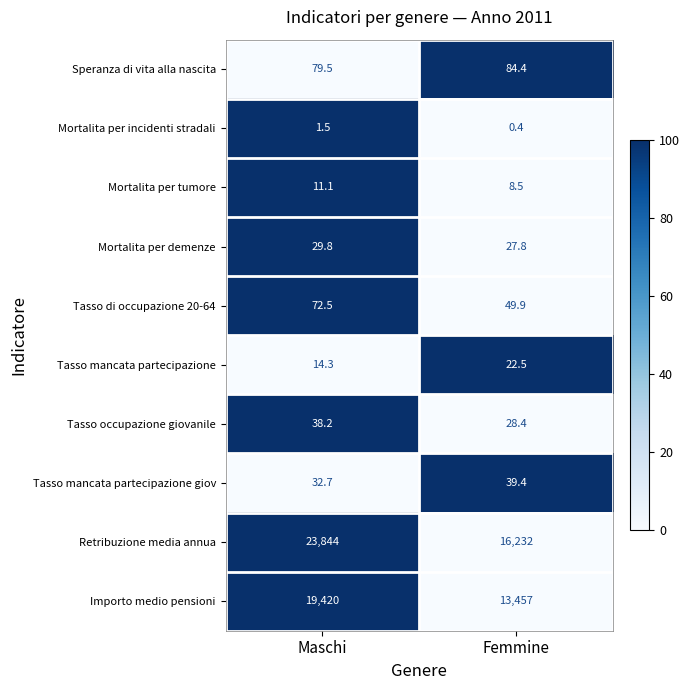

At Maschi, list the series in order from smallest to largest.

Mortalita per incidenti stradali, Mortalita per tumore, Tasso mancata partecipazione, Mortalita per demenze, Tasso mancata partecipazione giov, Tasso occupazione giovanile, Tasso di occupazione 20-64, Speranza di vita alla nascita, Importo medio pensioni, Retribuzione media annua